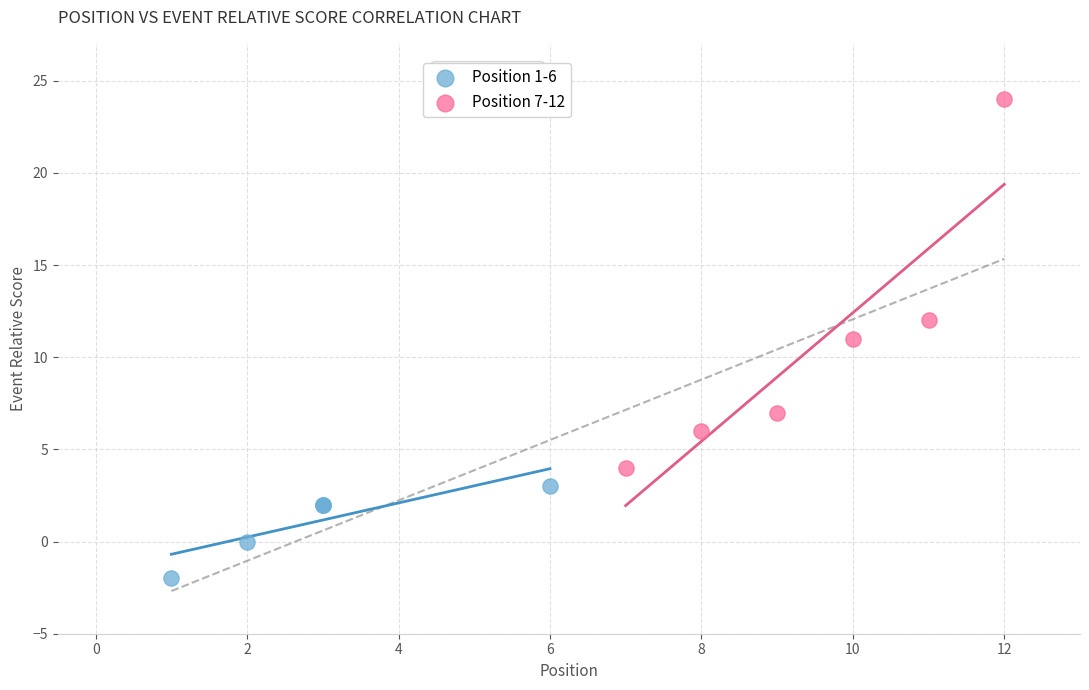

Which series contains the lowest Y value?

Position 1-6